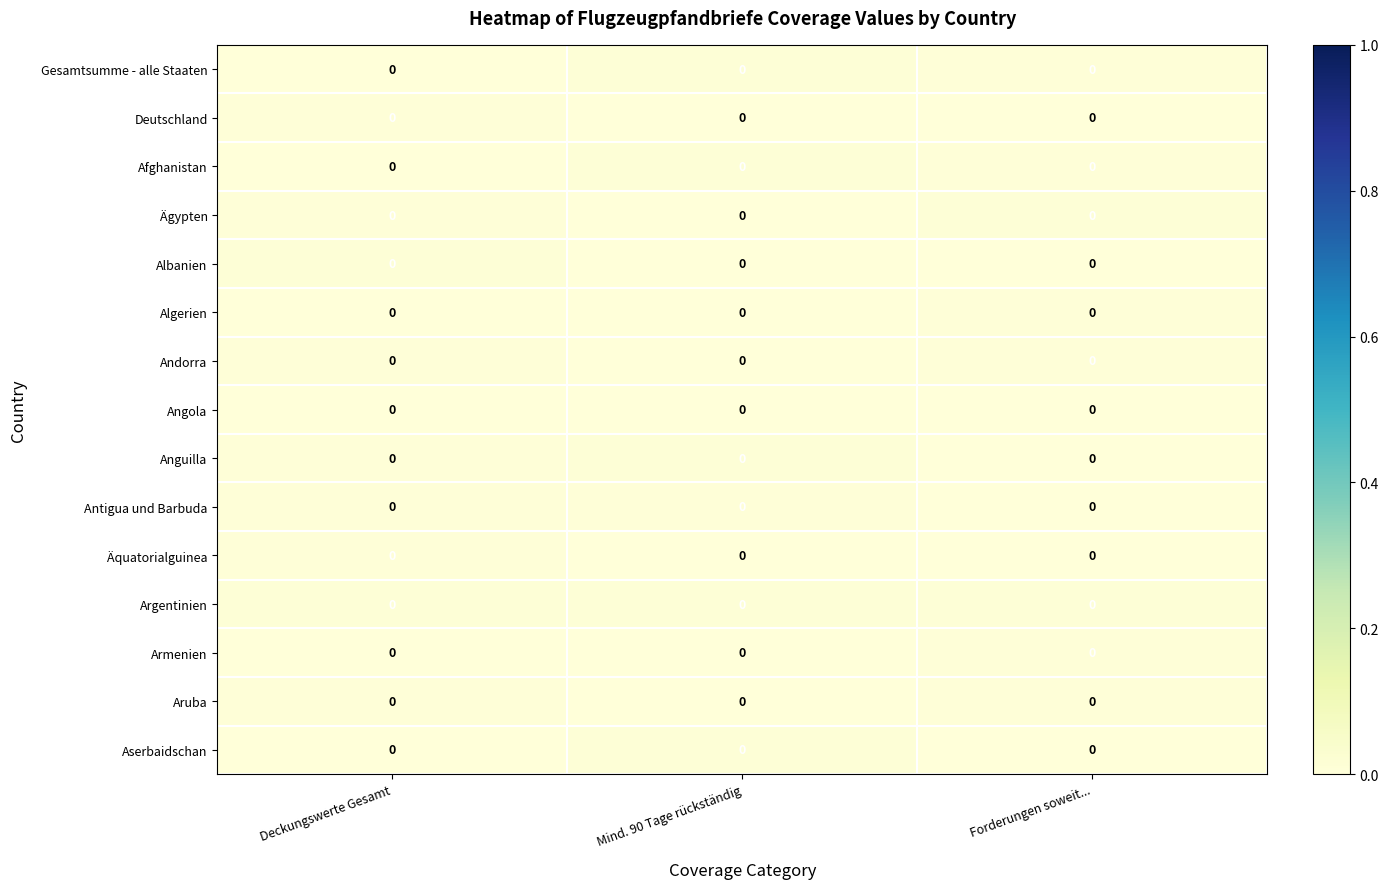

What is the total value across all series at Mind. 90 Tage rückständig?

0.1